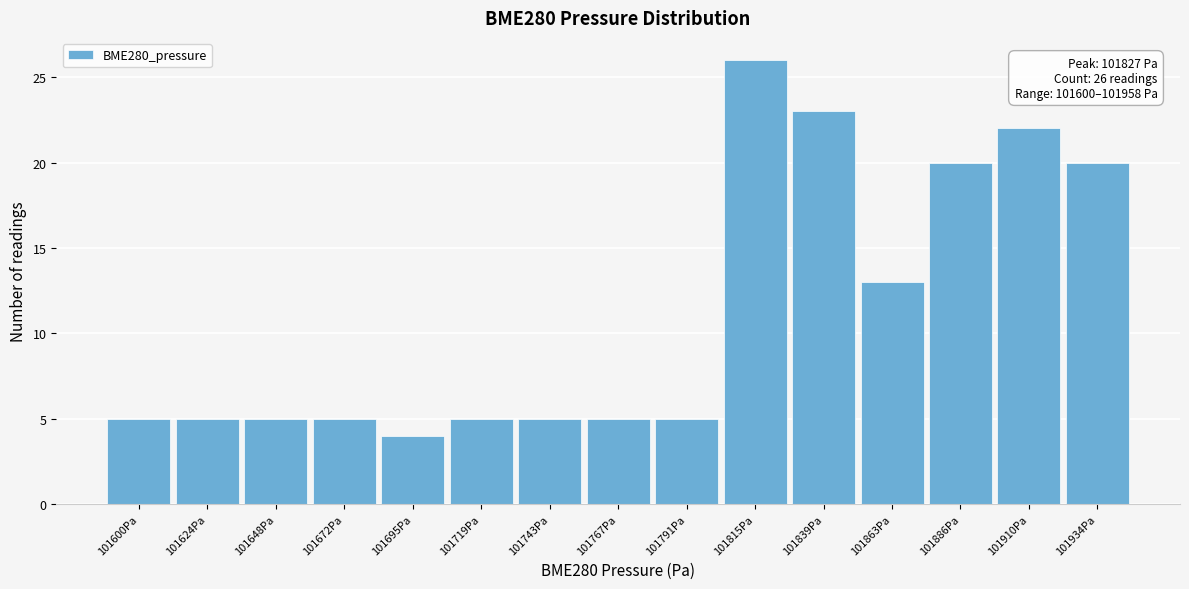

Reading left to right, list all the values displayed in this chart.

101600Pa=5	101624Pa=5	101648Pa=5	101672Pa=5	101695Pa=4	101719Pa=5	101743Pa=5	101767Pa=5	101791Pa=5	101815Pa=26	101839Pa=23	101863Pa=13	101886Pa=20	101910Pa=22	101934Pa=20